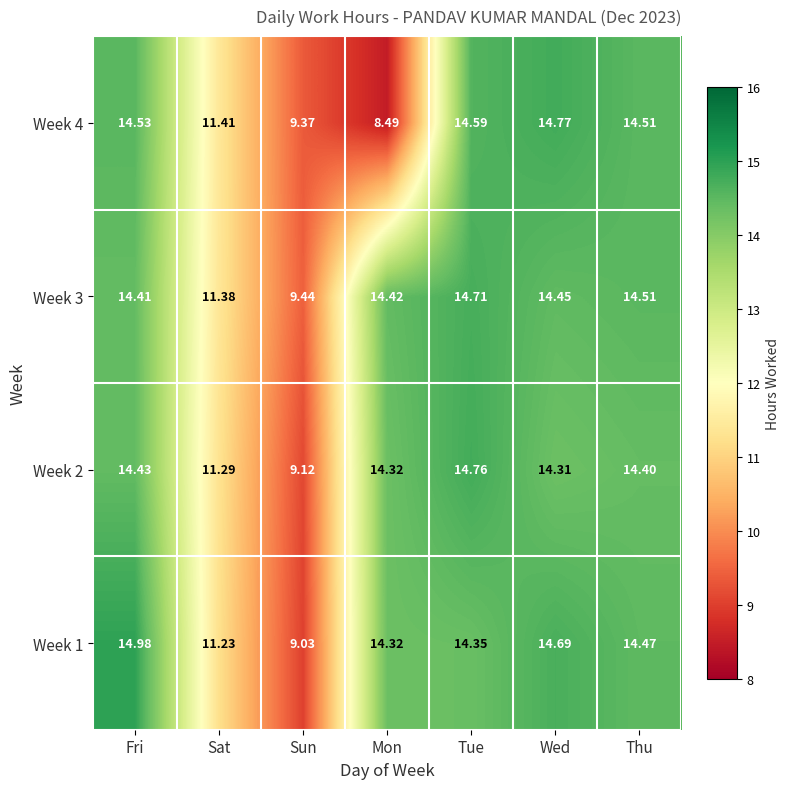

Which series has the largest range (max minus min)?

Week 4